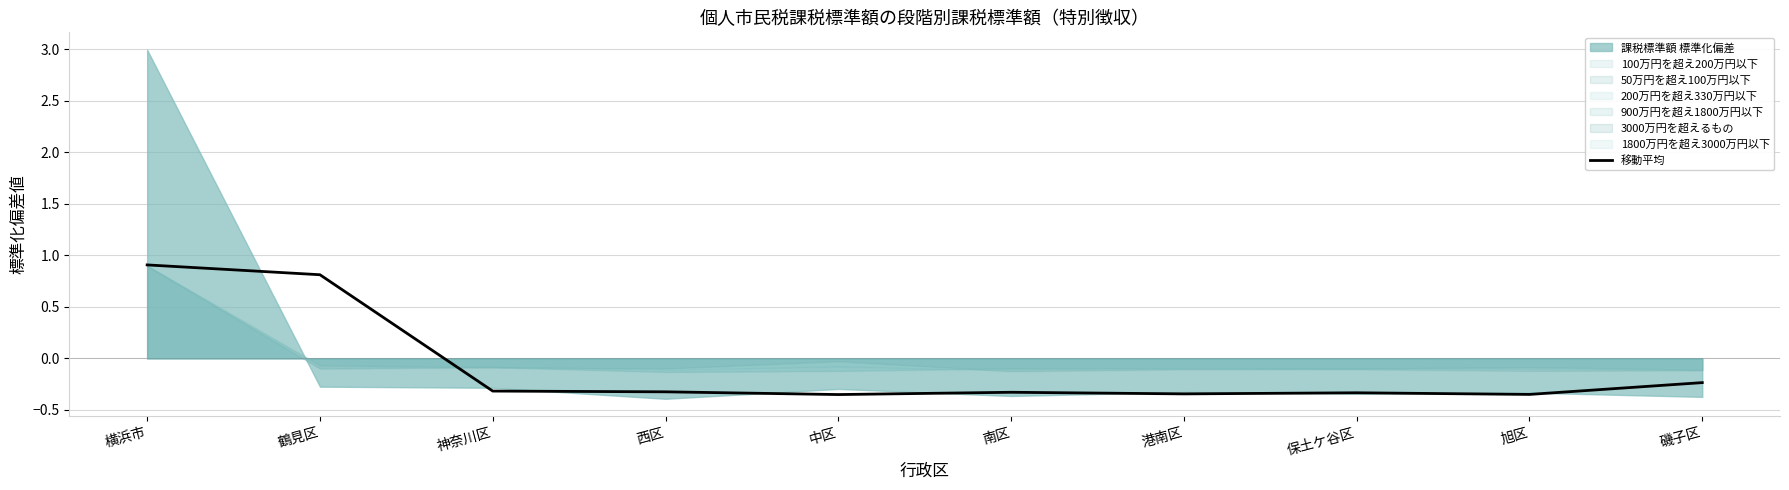

Count the number of values greater than 0.

2